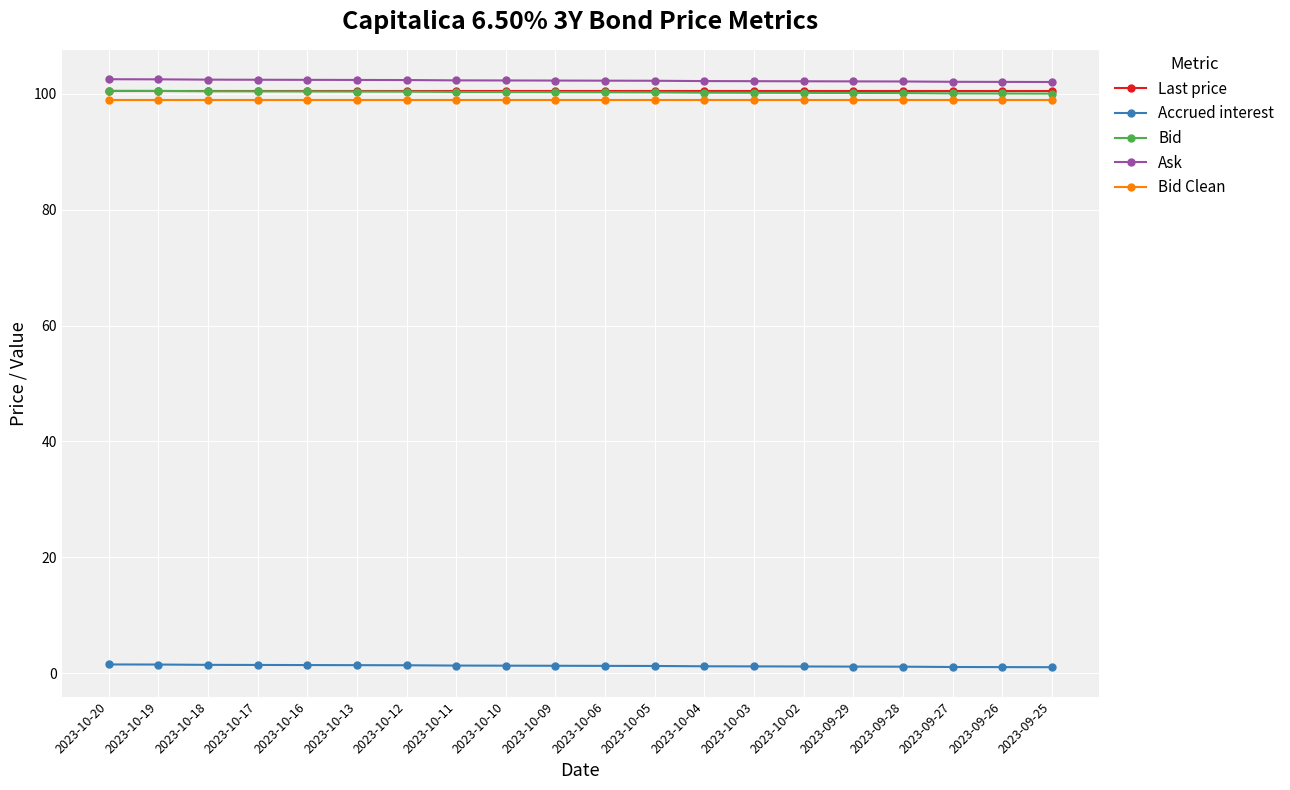

What is the maximum value for Bid?

100.5